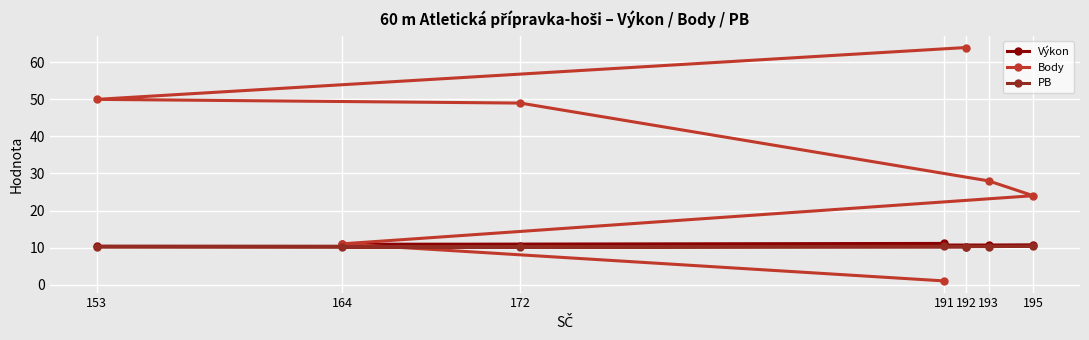

At how many categories does at least one series exceed 35?

3